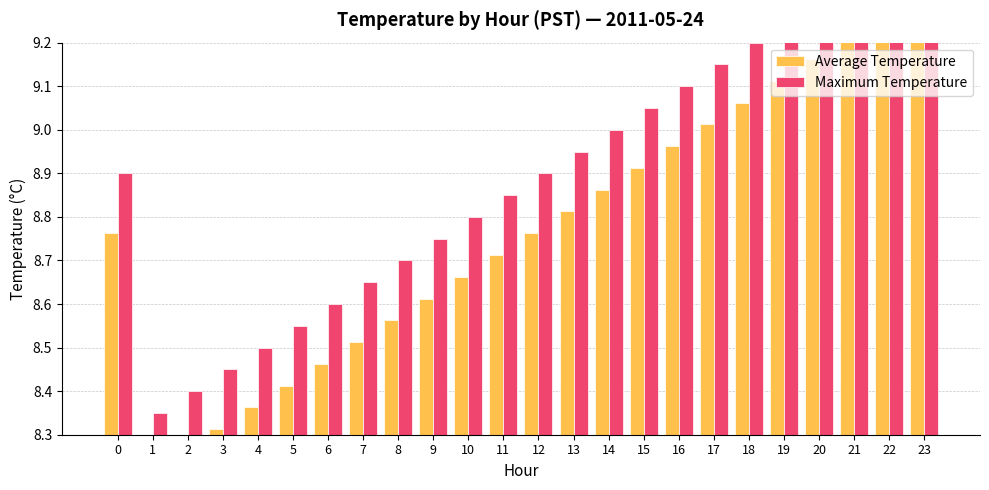

Which label corresponds to the smallest value in the chart?

1